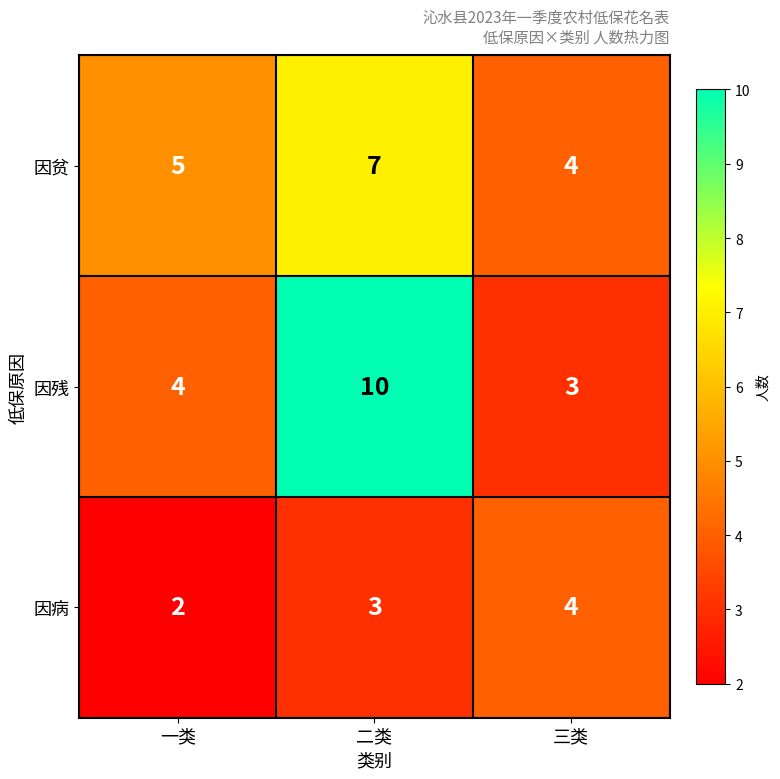

At which label is 因病 closest to 3?

二类